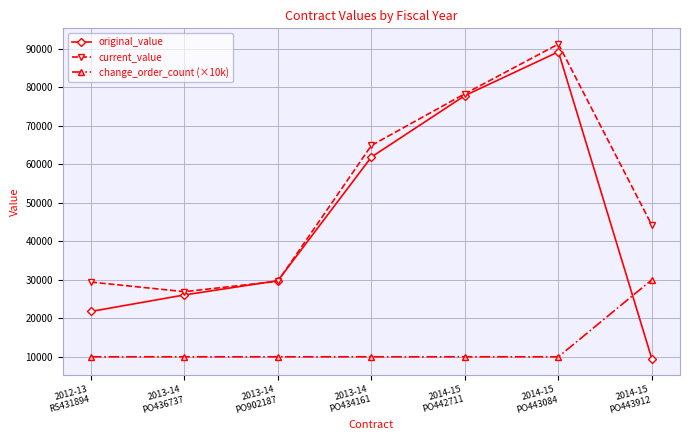

What is the minimum value shown in the chart?

9375.0